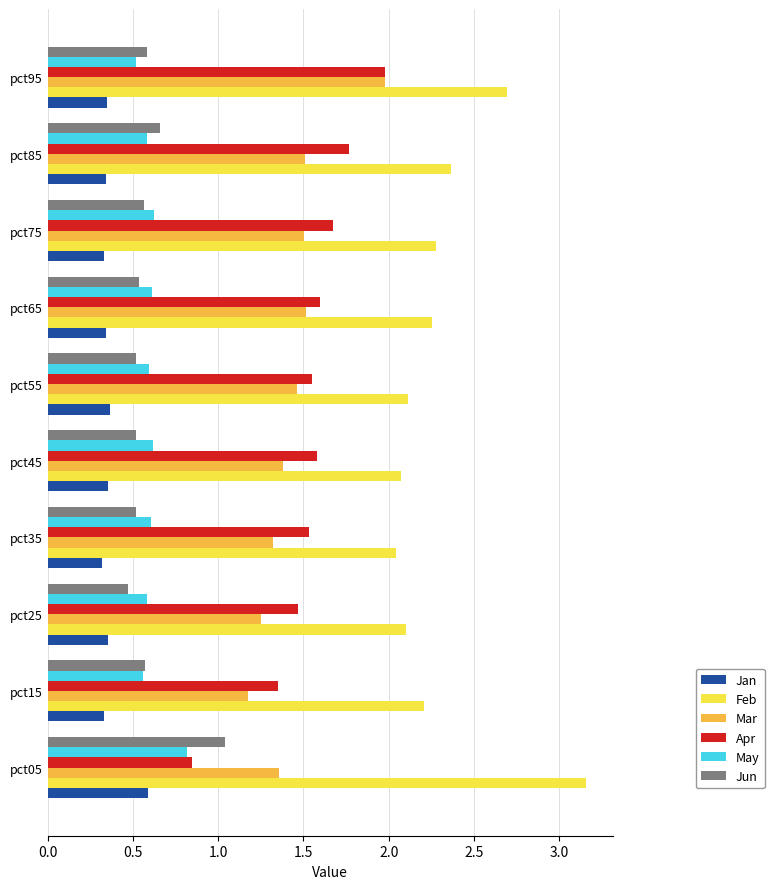

Which category has the highest value across all series?

pct05